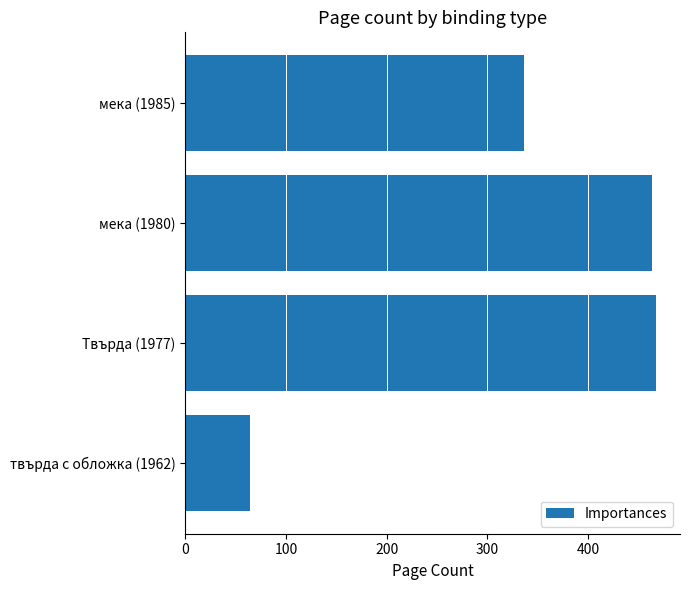

How many values are below 464?

2